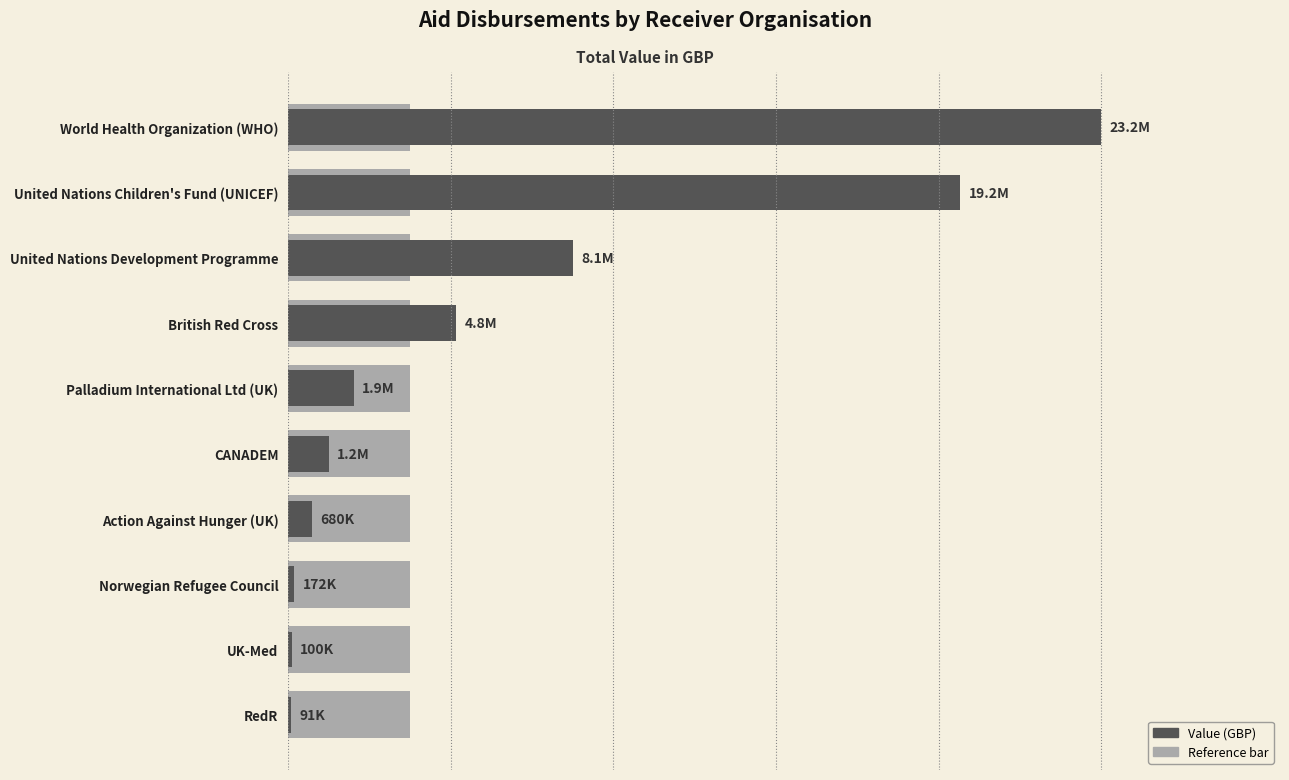

Is it true that the value at Palladium International Ltd (UK) is 1881207?

True